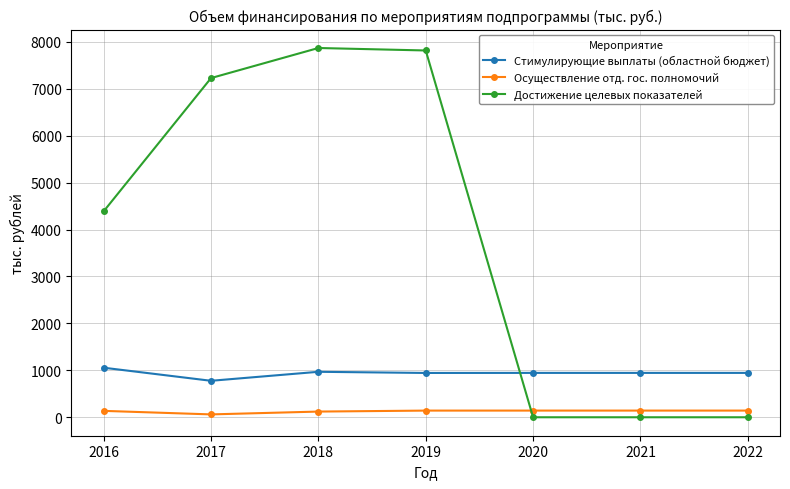

The value of Стимулирующие выплаты (областной бюджет) at 2021 is 945.4. True or false?

True